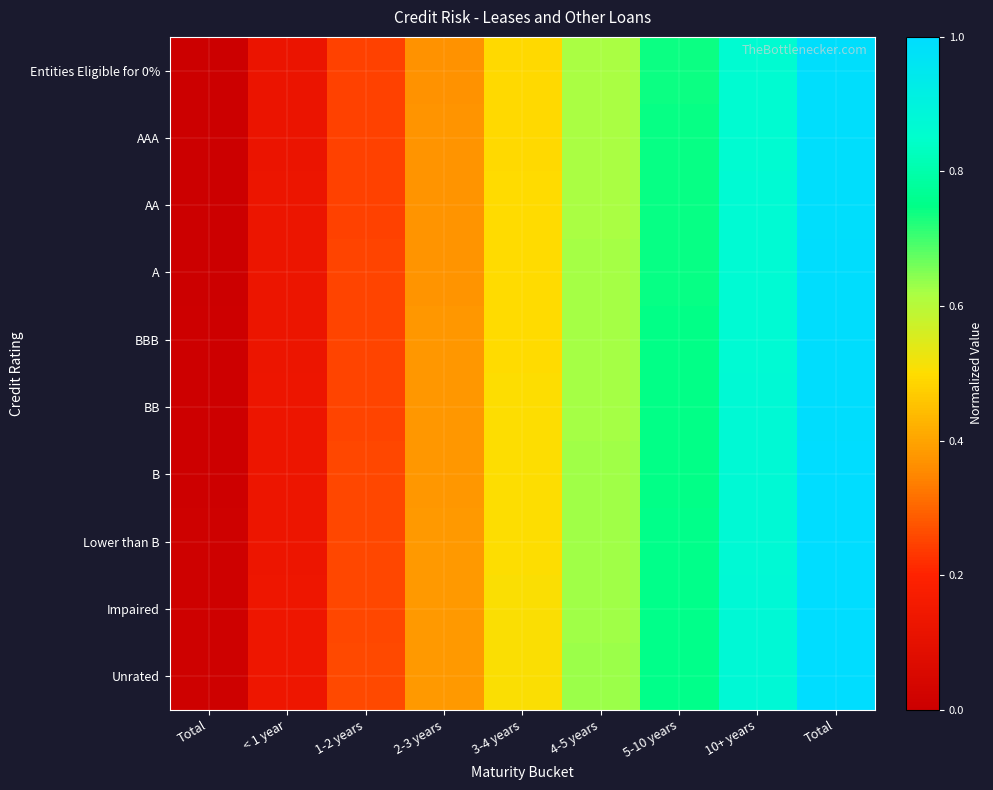

At which category is the sum across all series the highest?

Total